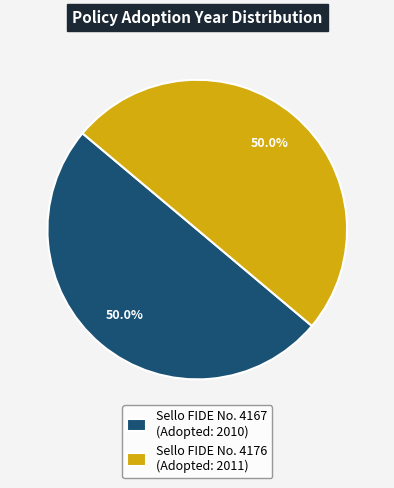

What portion of the pie excludes Sello FIDE No. 4176 (Adopted: 2011)?

50.0%